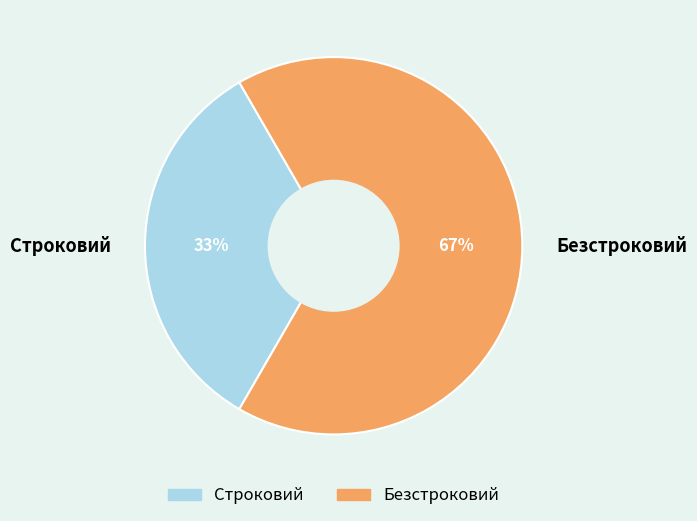

To the nearest percent, what is the combined percentage of Строковий and Безстроковий?

100%